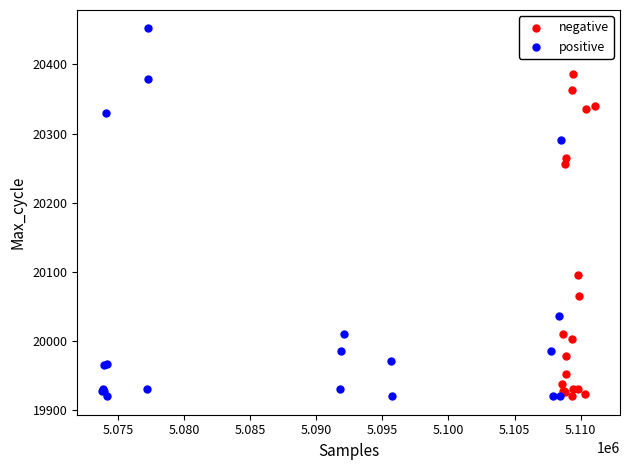

Which series has the widest spread of Y values?

positive